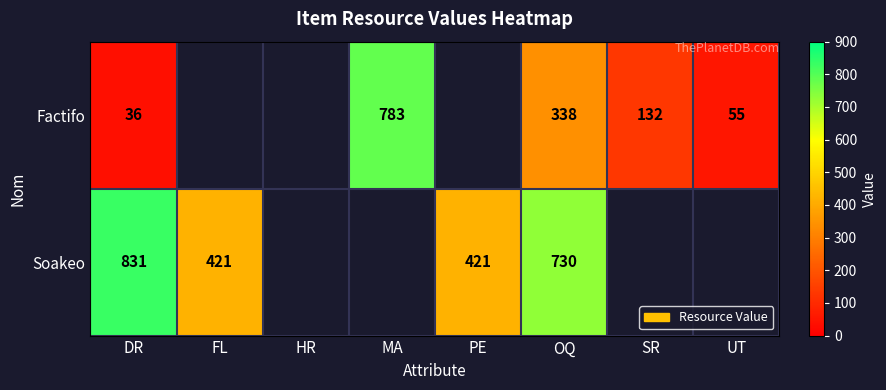

Rank the series at OQ from highest to lowest value.

Soakeo, Factifo